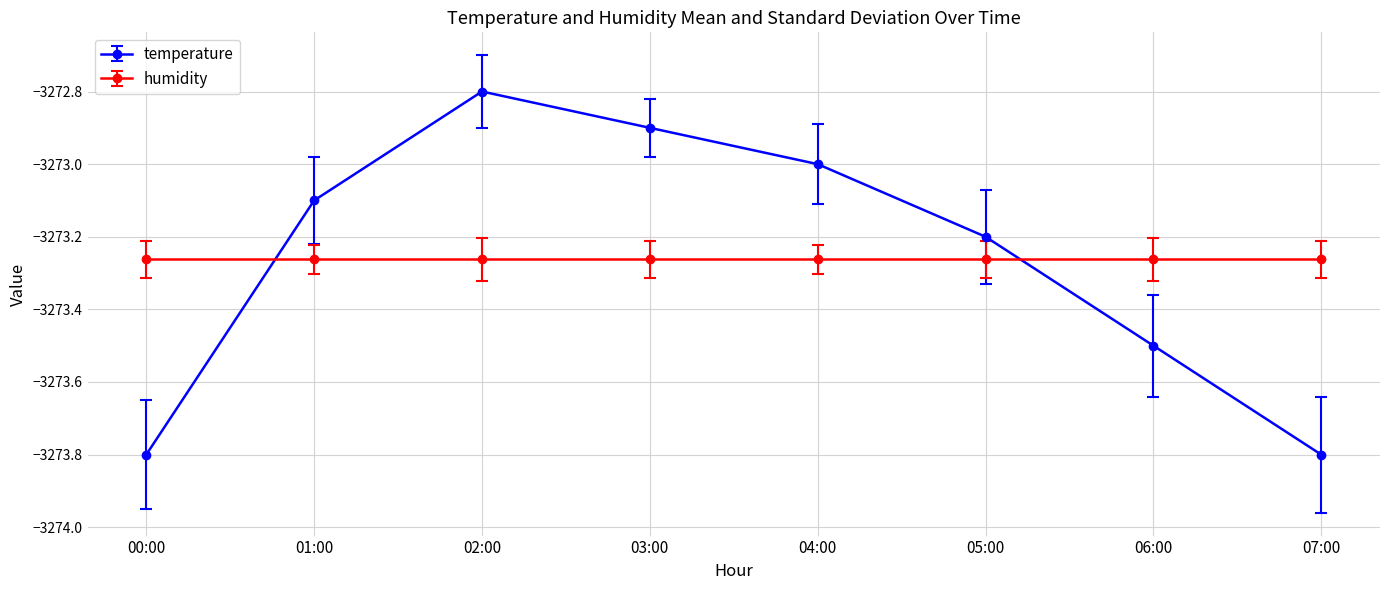

Where is the first local maximum for temperature?

02:00